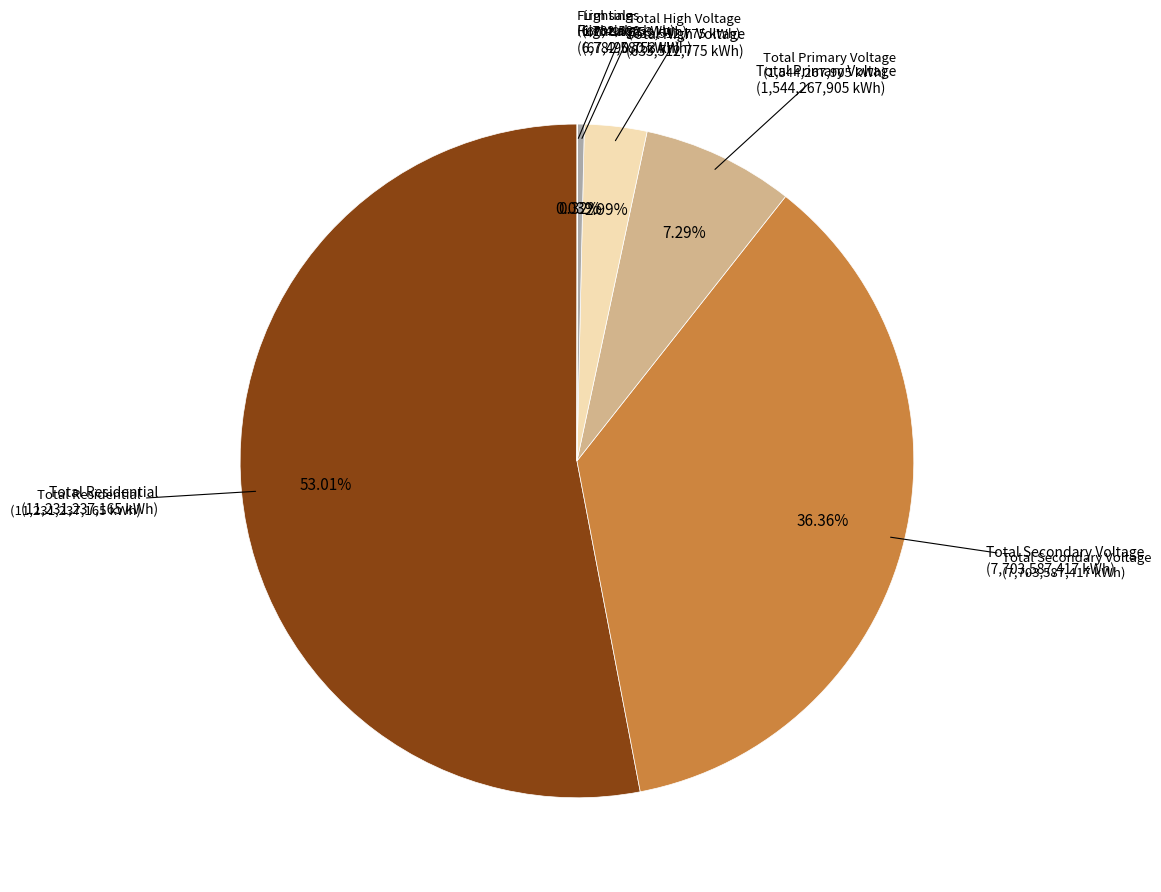

Is there a majority slice in this chart?

Yes